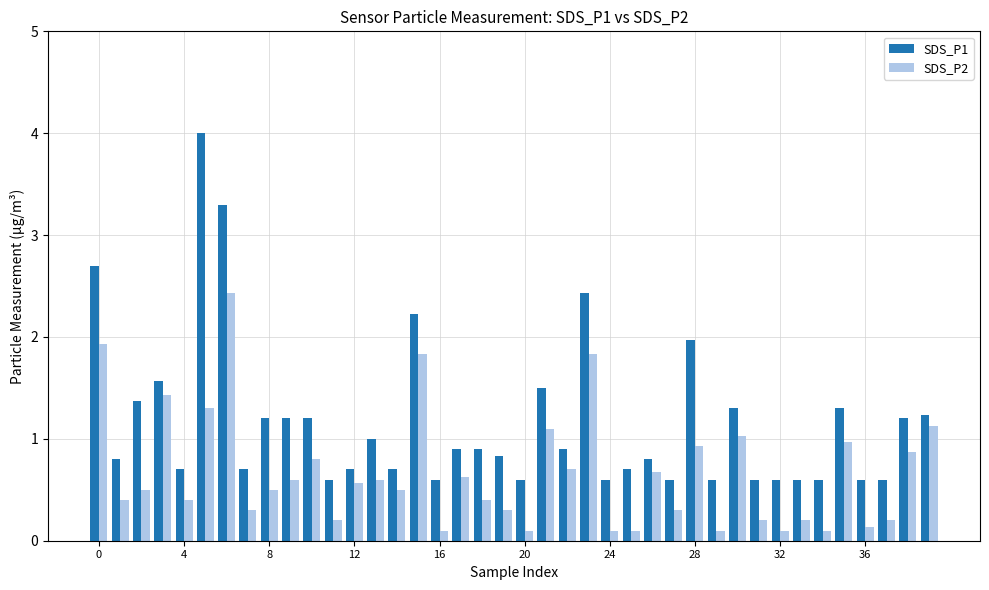

What is the lowest value of the SDS_P1 series?

0.6